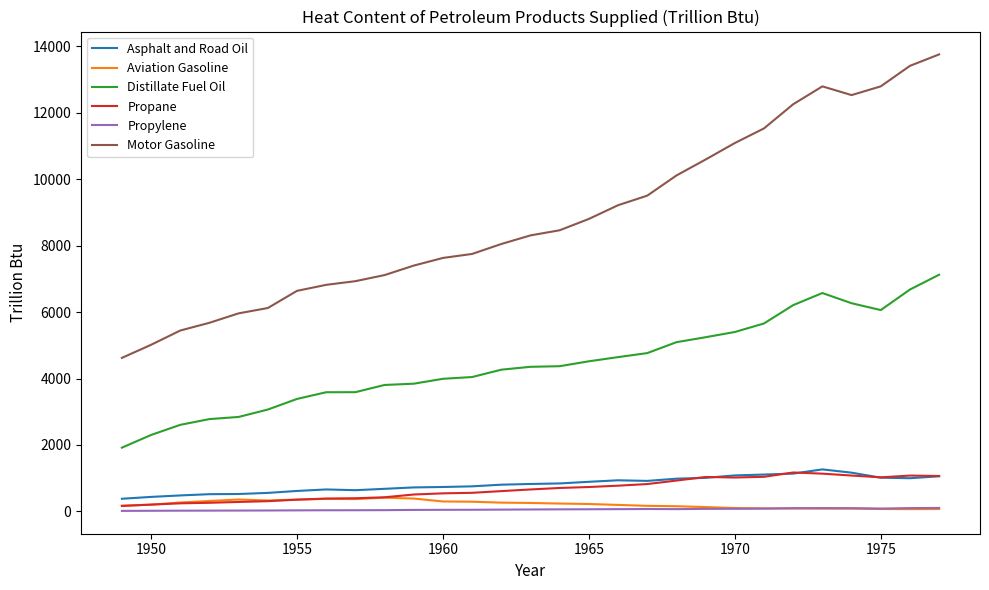

What is the highest value of the Asphalt and Road Oil series?

1263.7